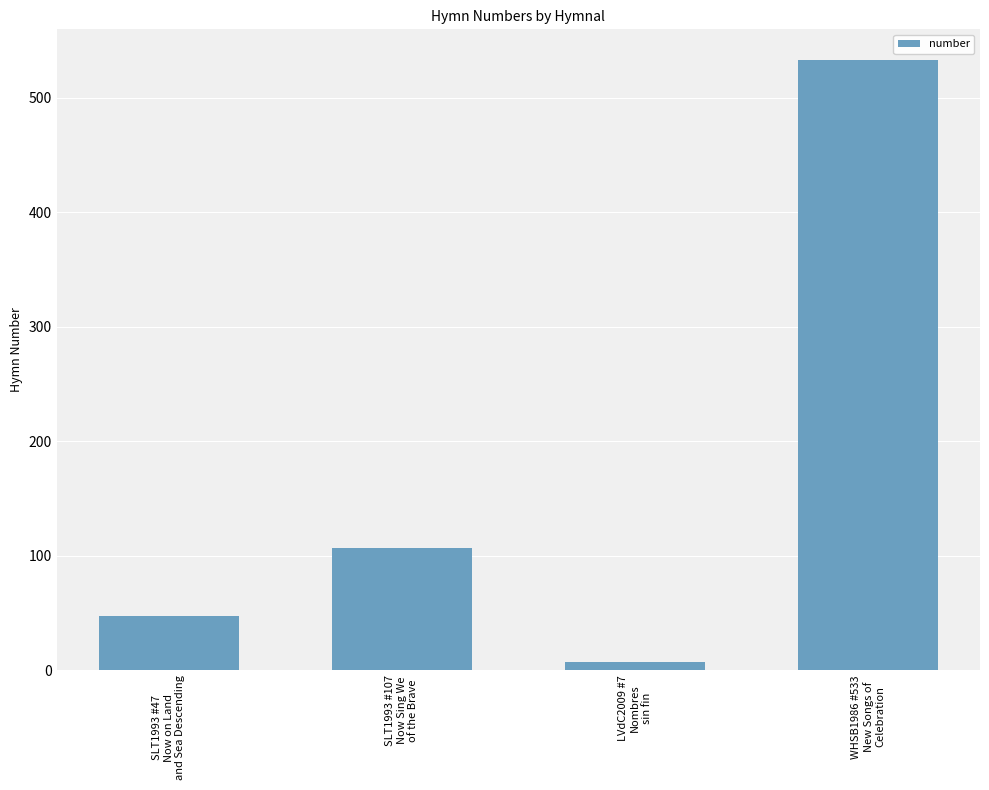

How many series are shown in this chart?

1